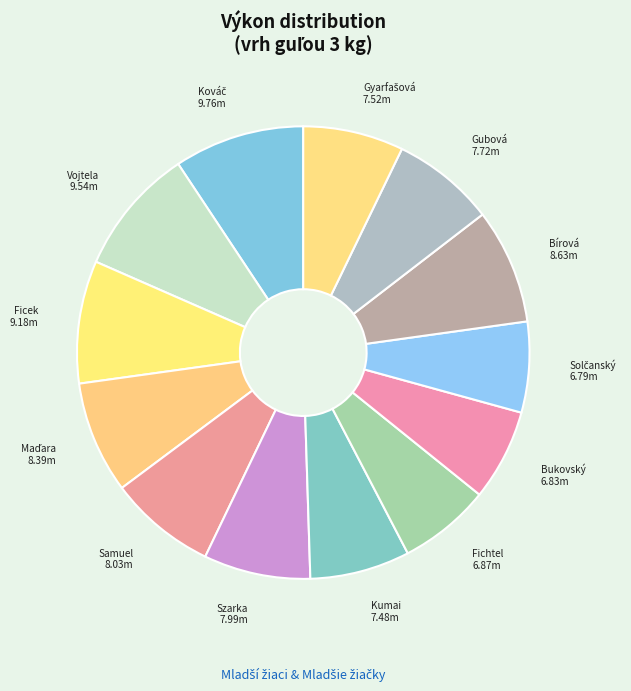

Which slice is the smallest?

Solčanský Ondrej